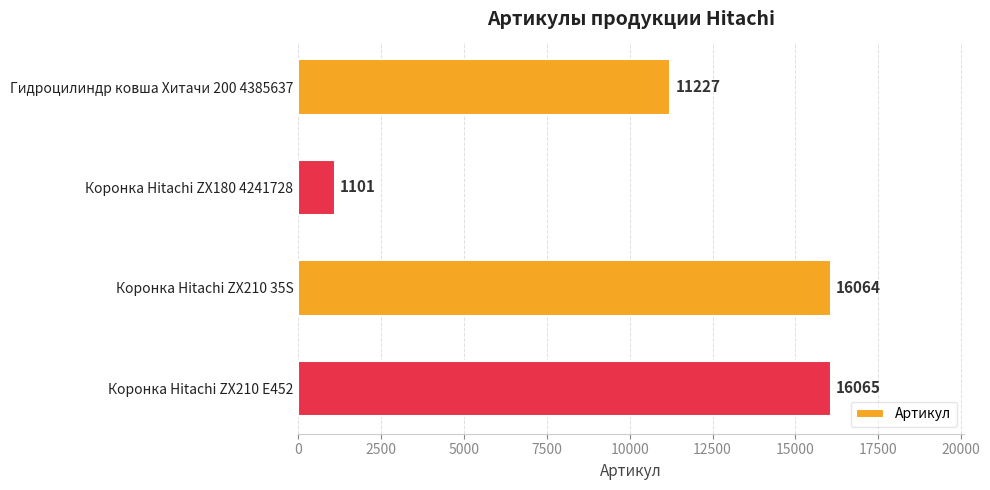

True or false: the data shows 1101 at Коронка Hitachi ZX180 4241728.

True